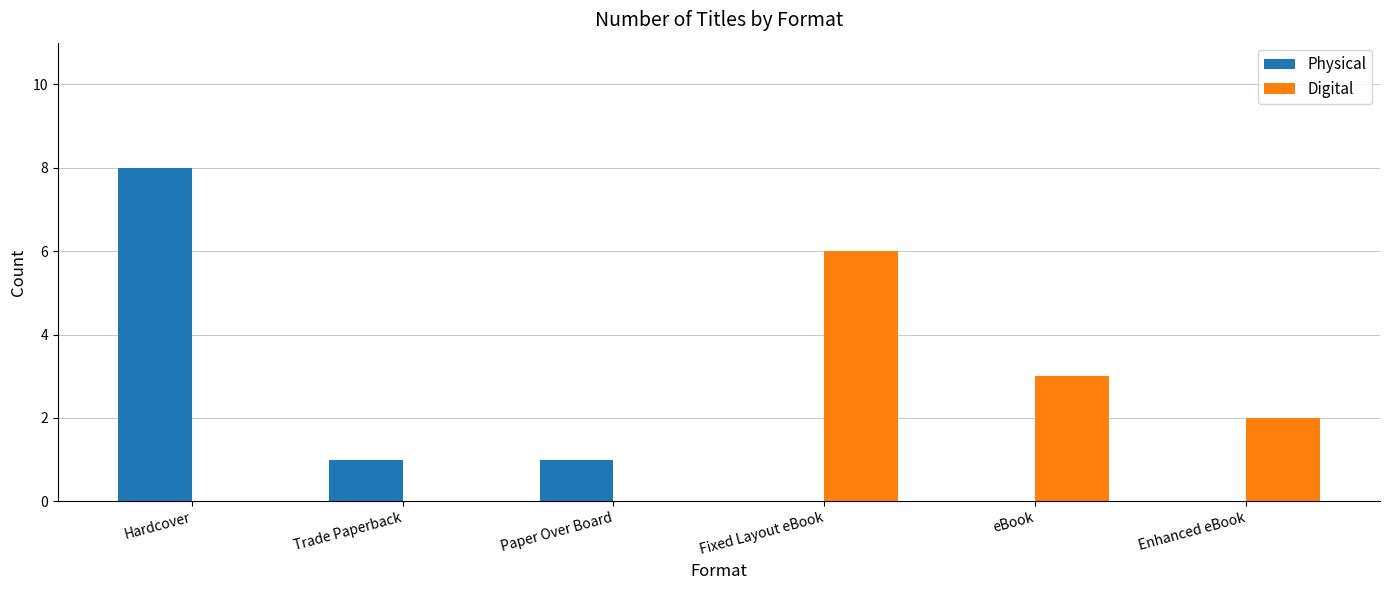

How many distinct data groups are displayed?

2